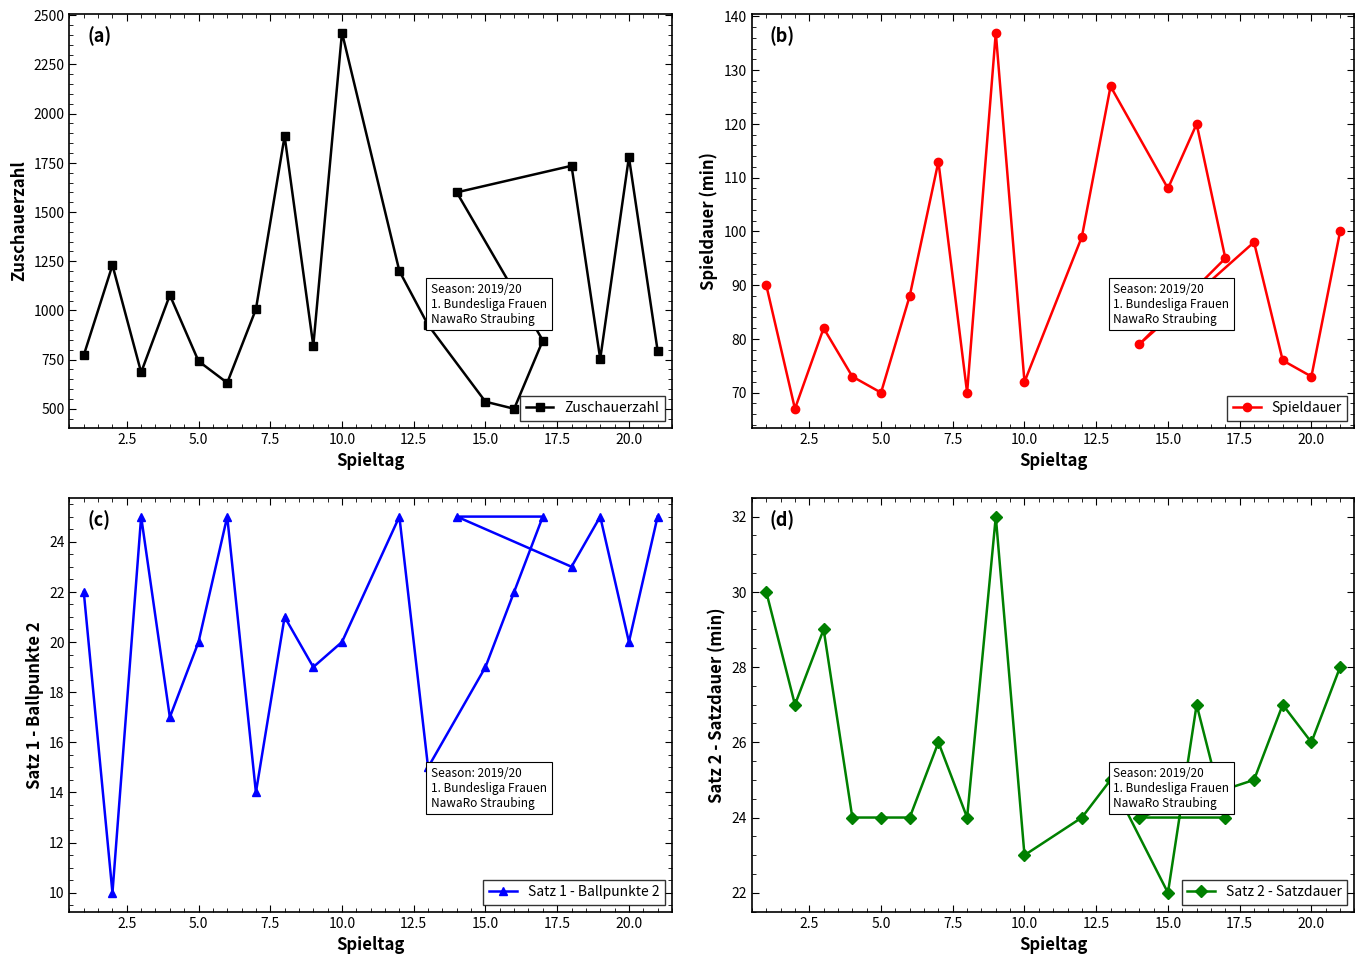

Rank the series by their maximum value, from lowest to highest.

Satz 1 - Ballpunkte 2, Satz 2 - Satzdauer, Spieldauer, Zuschauerzahl